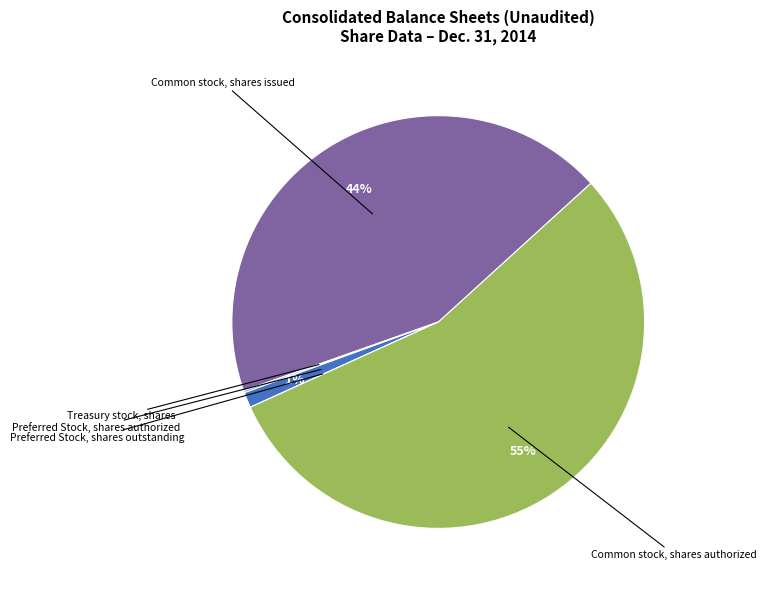

Which category has the biggest portion of the pie?

Common stock, shares authorized